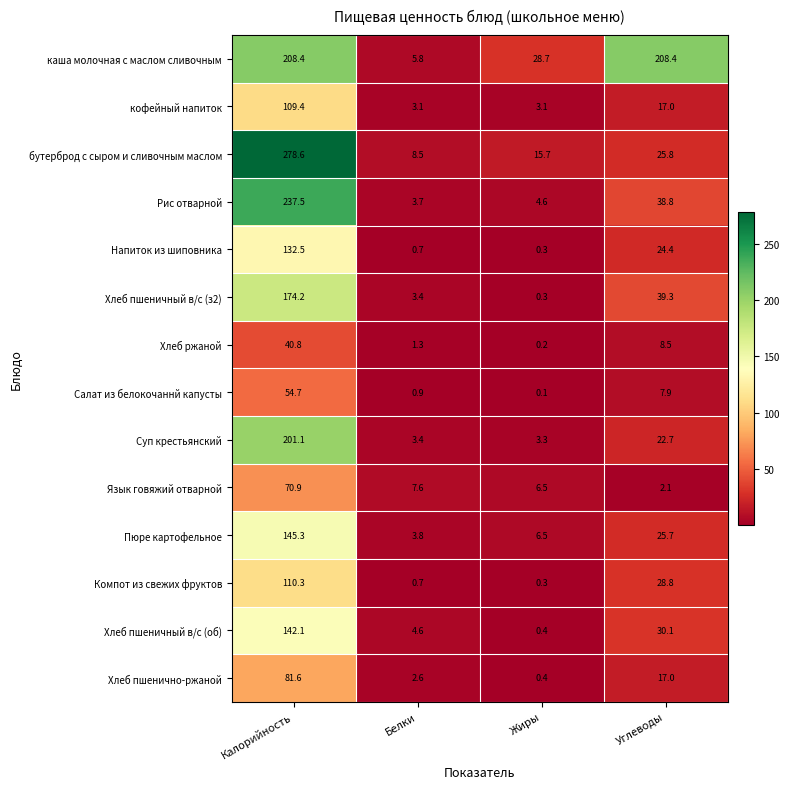

At which label is Хлеб пшенично-ржаной closest to 41?

Углеводы